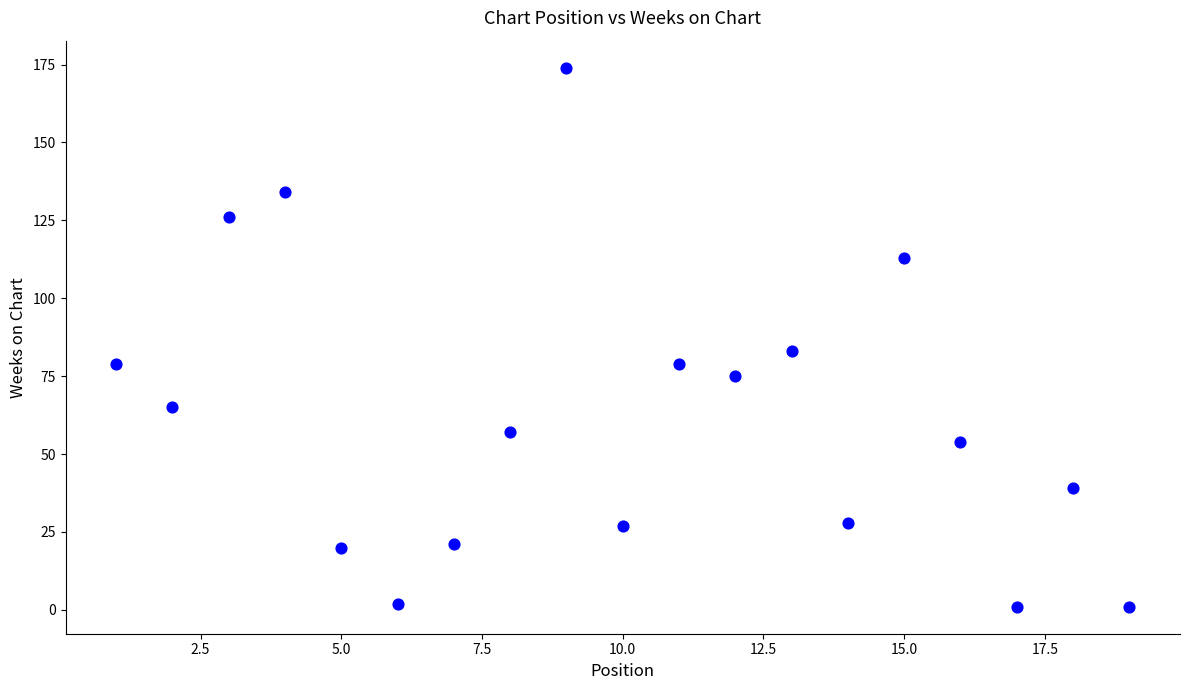

What is the range of X values (max minus min)?

18